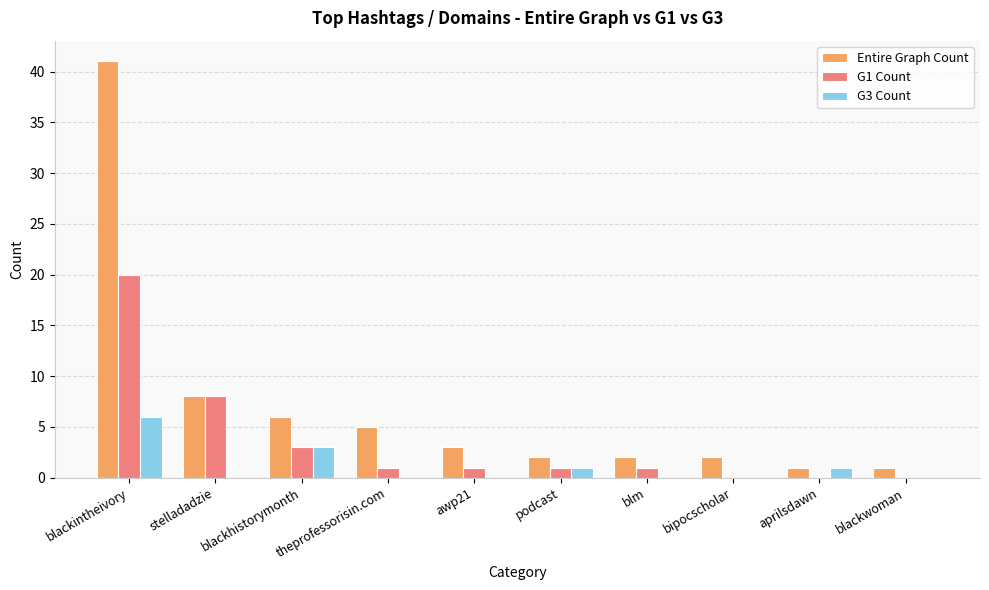

What is the sum of all G1 Count values?

35